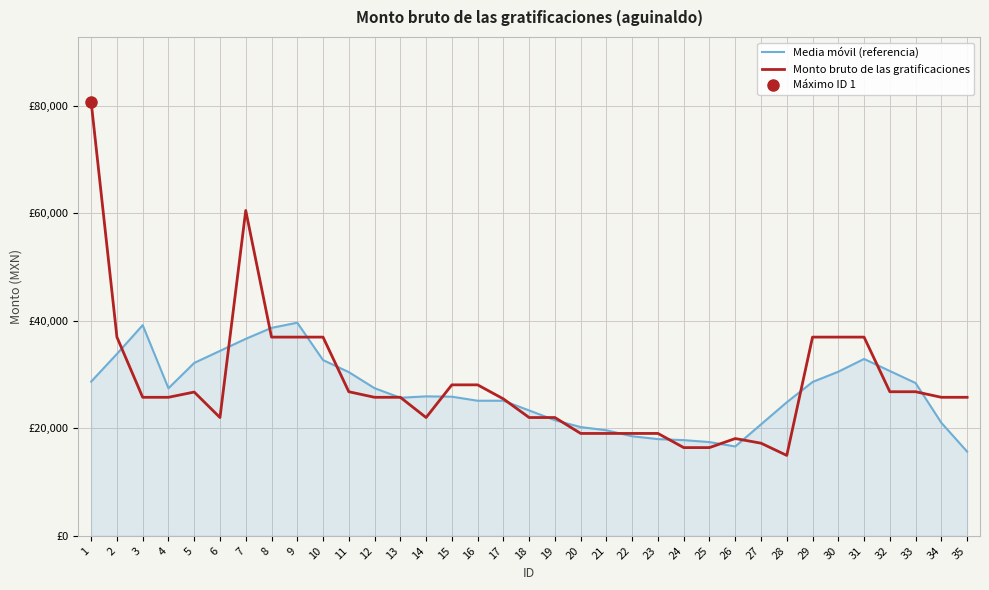

What is the maximum value for Media móvil (referencia)?

39655.3